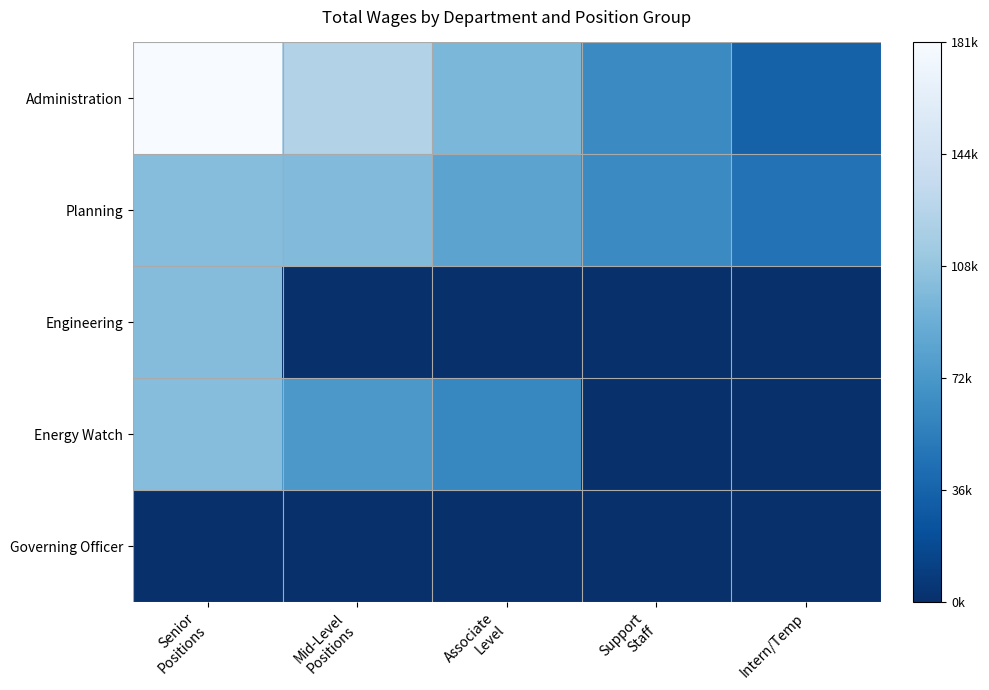

What is the spread (max minus min) of values at Intern/Temp?

46299